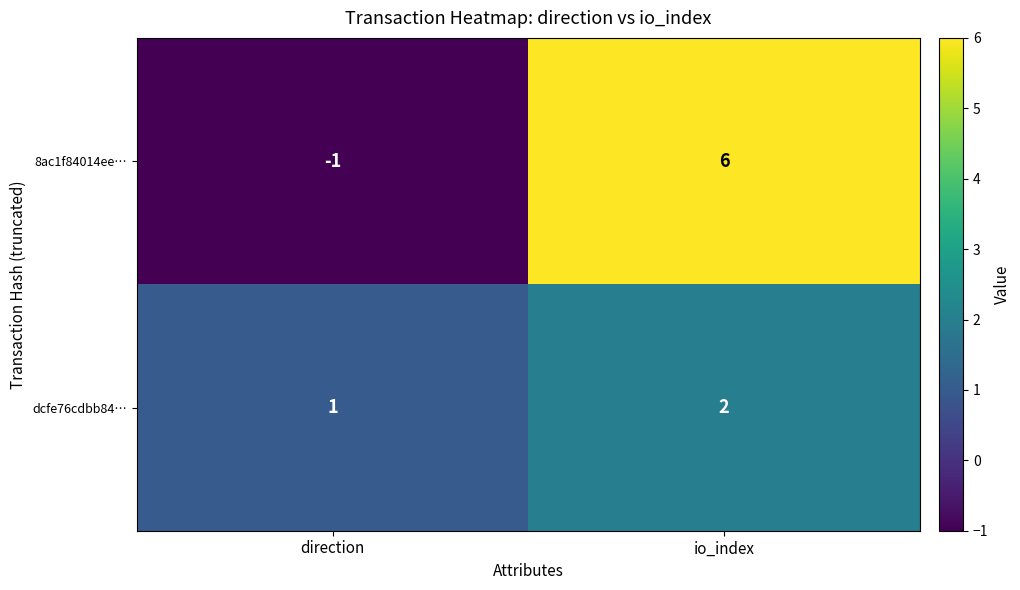

What is the difference between the maximum and minimum values in the 8ac1f84014ee… series?

7